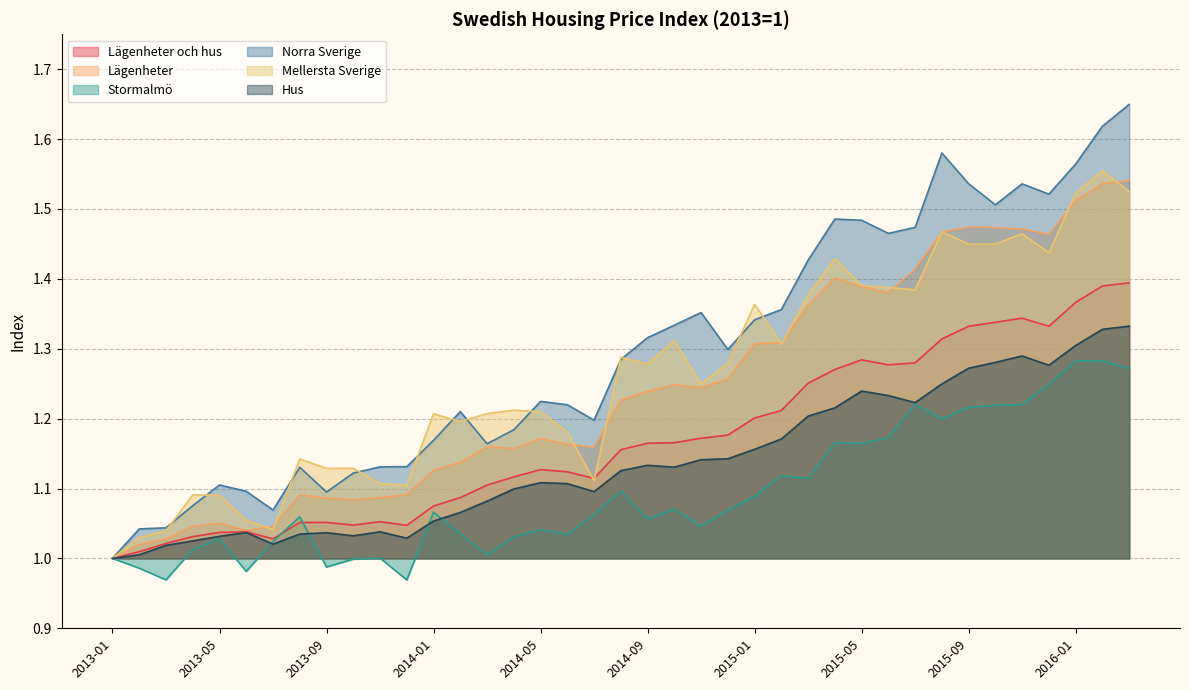

How many categories are shown in the chart?

39